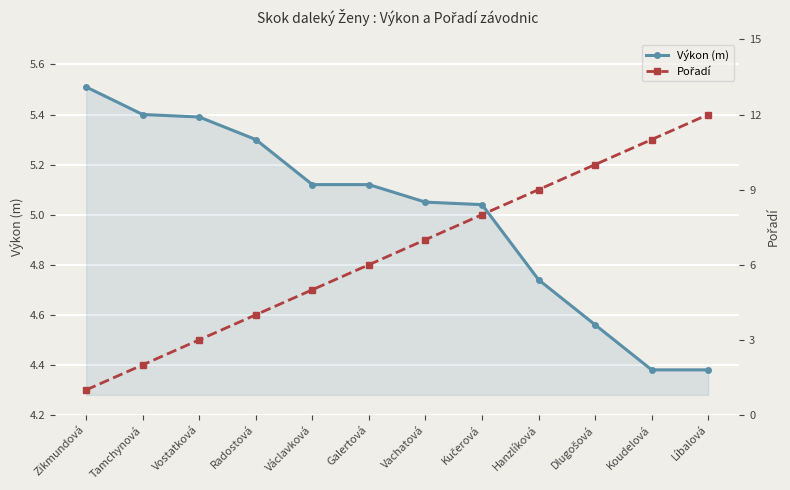

What is the highest value of the Pořadí series?

12.0